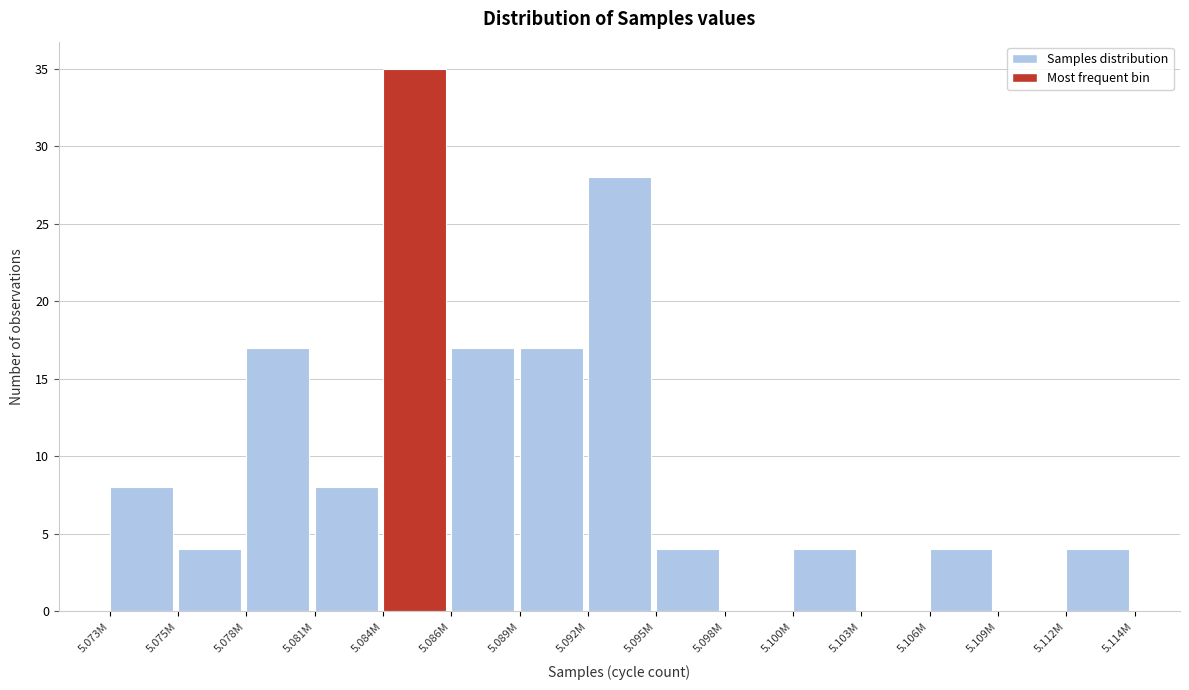

Reading left to right, extract all data points from this chart.

5.073M=8	5.075M=4	5.078M=17	5.081M=8	5.084M=35	5.086M=17	5.089M=17	5.092M=28	5.095M=4	5.098M=0	5.100M=4	5.103M=0	5.106M=4	5.109M=0	5.112M=4